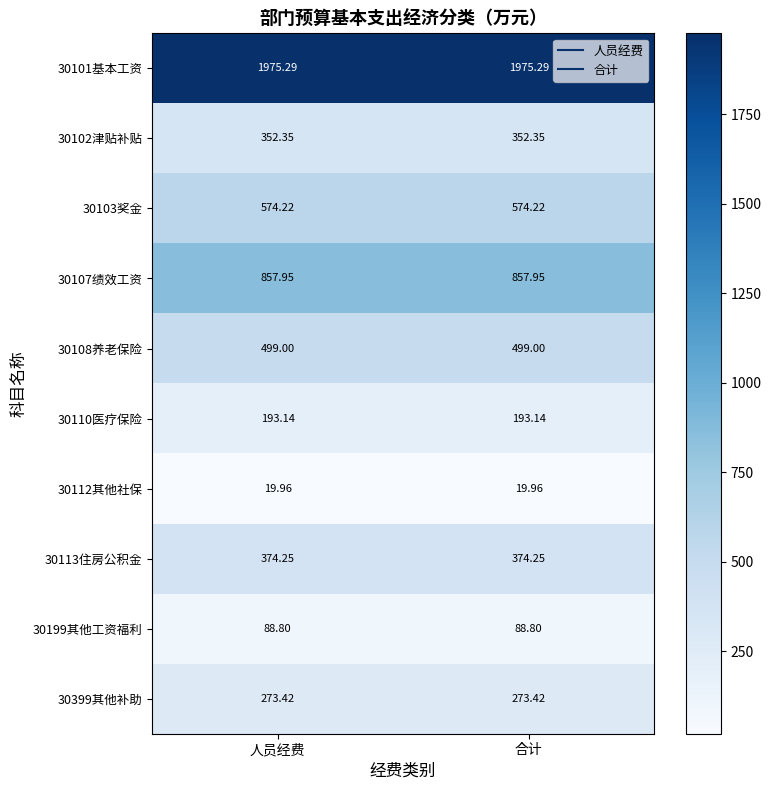

Is the value of 30107绩效工资 at 人员经费 greater than the value of 30102津贴补贴 at 人员经费?

Yes